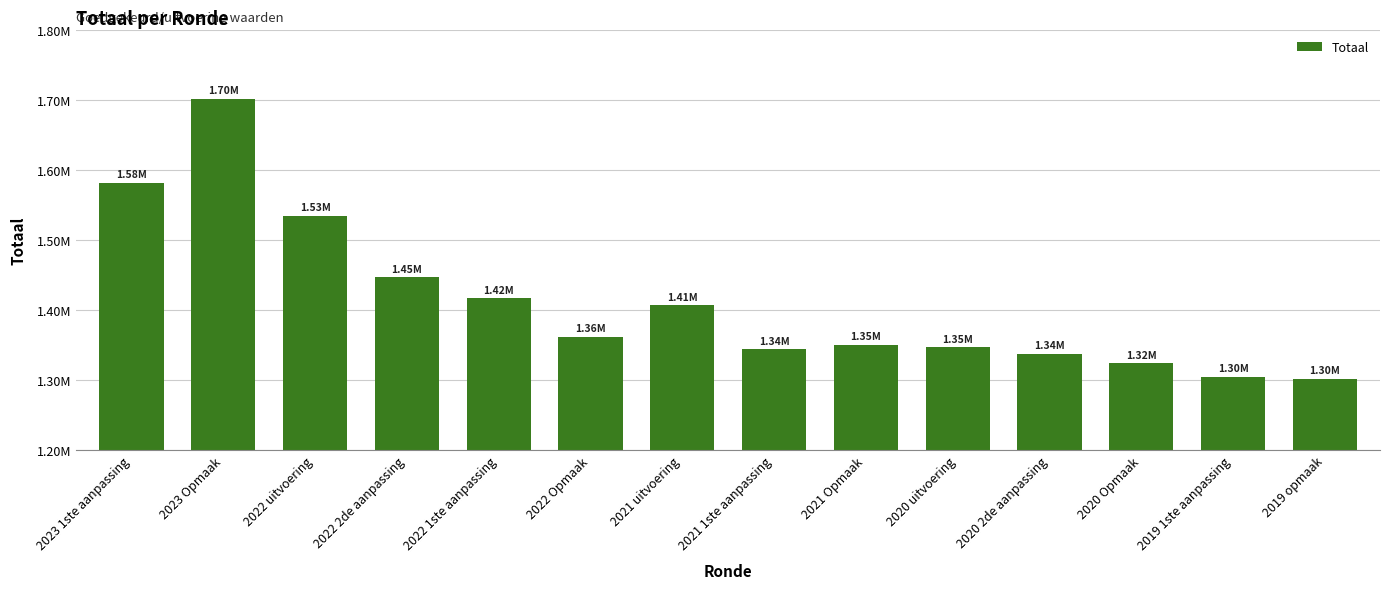

Reading left to right, what are all the values shown in this chart?

2023 1ste aanpassing=1581536	2023 Opmaak=1701512	2022 uitvoering=1534593	2022 2de aanpassing=1446238	2022 1ste aanpassing=1416238	2022 Opmaak=1361883	2021 uitvoering=1406491	2021 1ste aanpassing=1343412	2021 Opmaak=1350444	2020 uitvoering=1346598	2020 2de aanpassing=1337418	2020 Opmaak=1323731	2019 1ste aanpassing=1304226	2019 opmaak=1301717